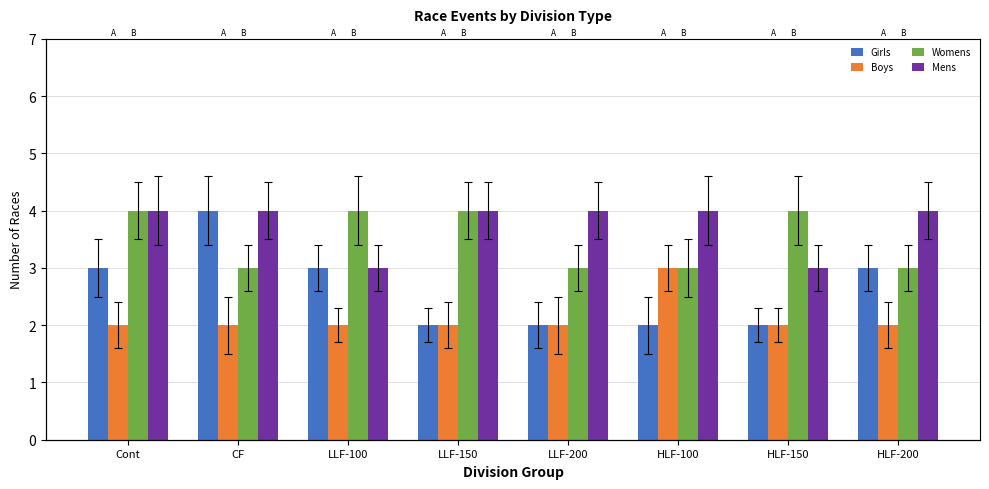

How many data points in Womens are less than 4?

4